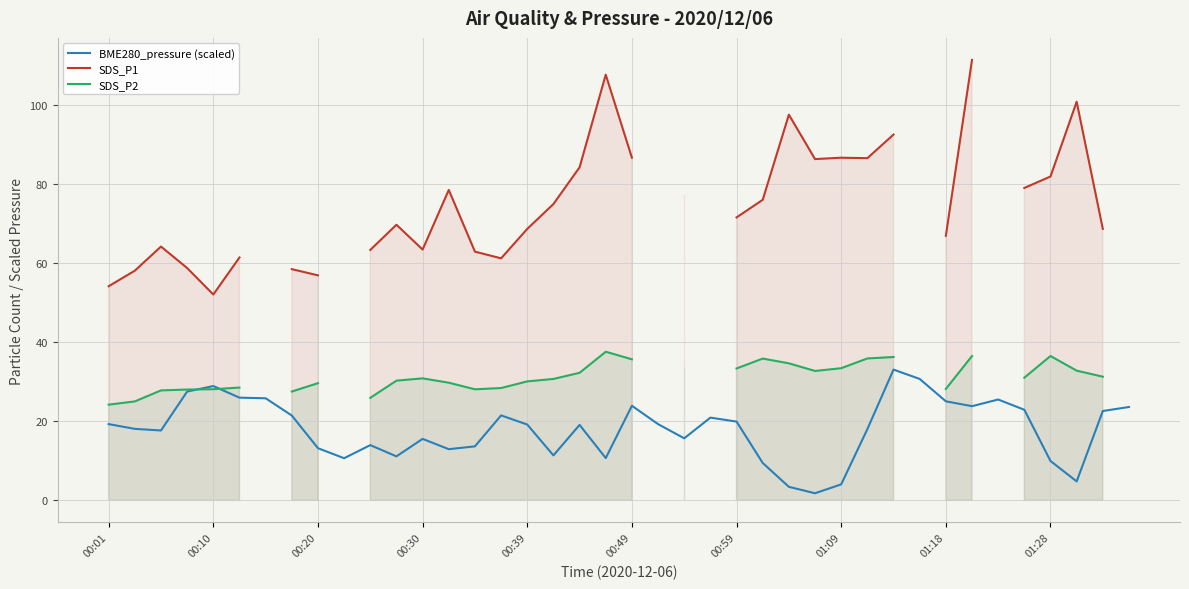

Which series has the widest spread of values?

SDS_P1